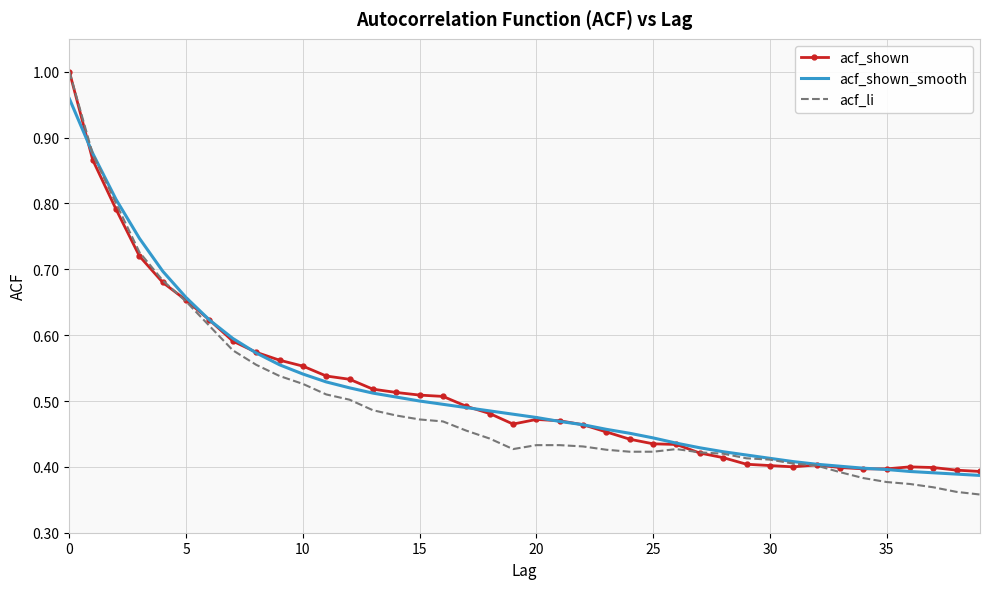

Which series has the widest spread of values?

acf_li